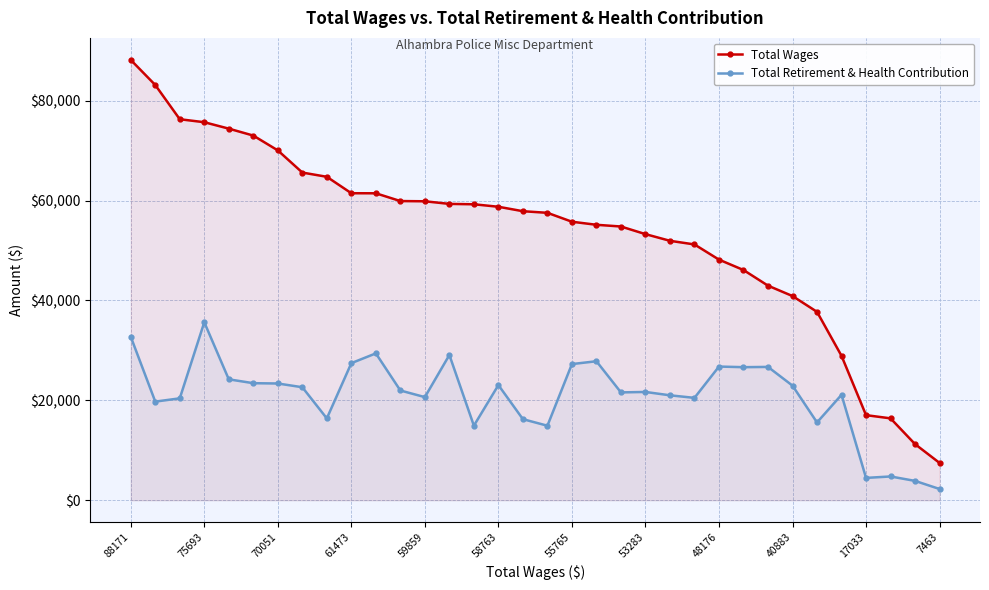

At which label does Total Wages first exceed 57871?

88171